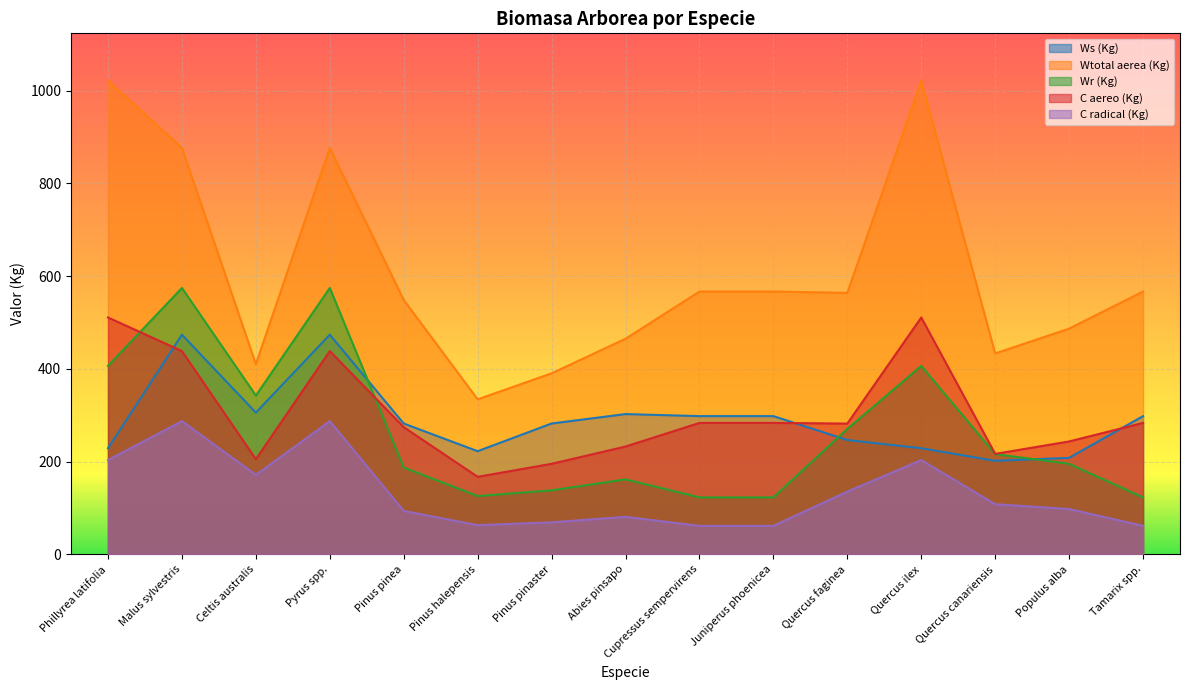

Where is Wr (Kg) nearest to the value 348?

Celtis australis